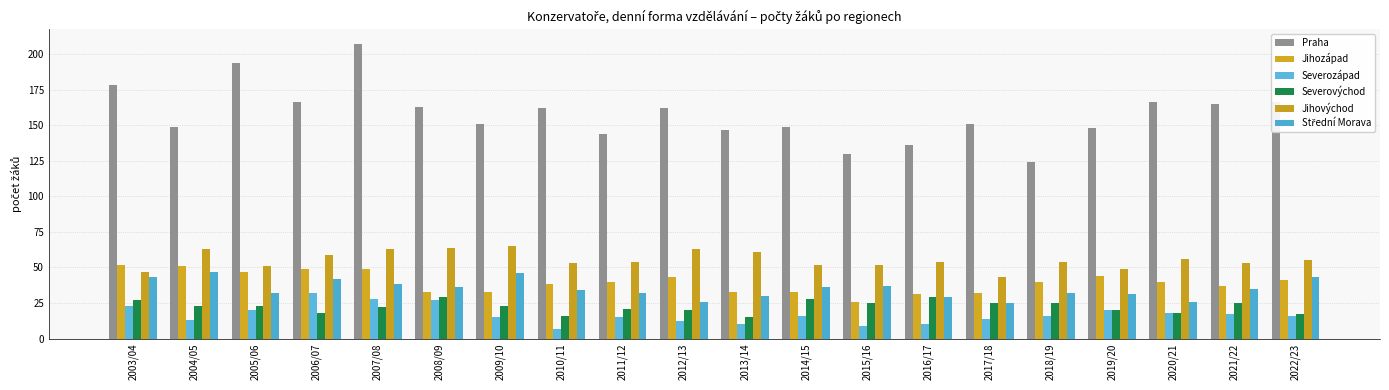

Where is Praha nearest to the value 165?

2021/22